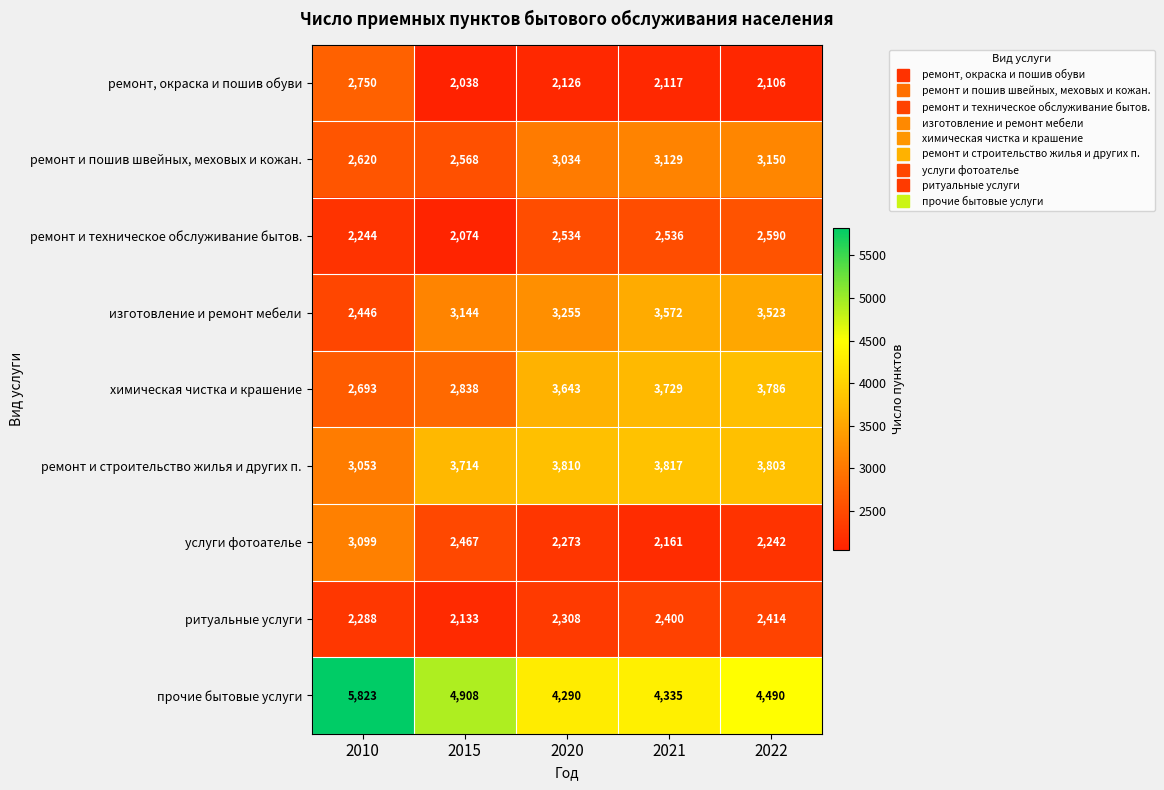

What is the difference between the second highest and second lowest values in the химическая чистка и крашение series?

891